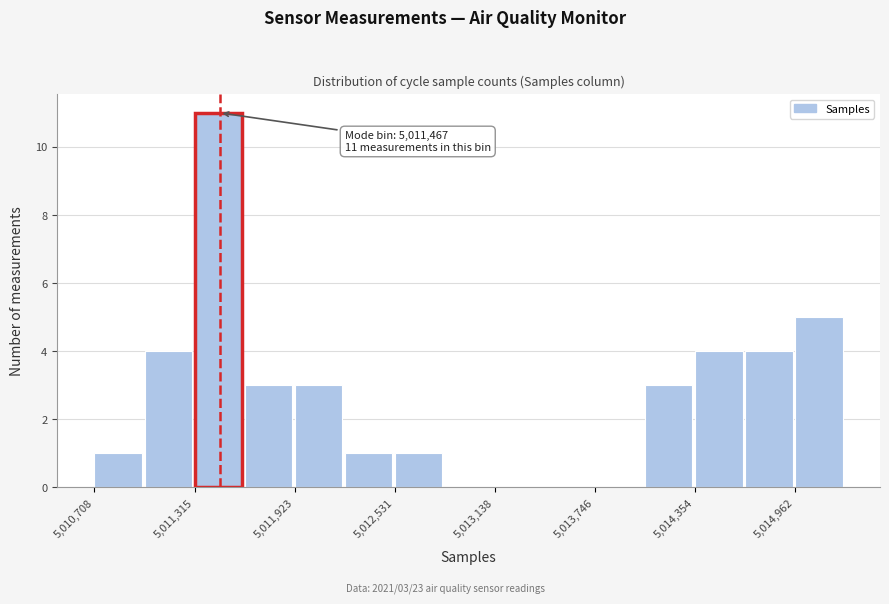

Around what value on the x-axis is the tallest bar? Give the approximate position of its centre, as read against the axis.

5011500